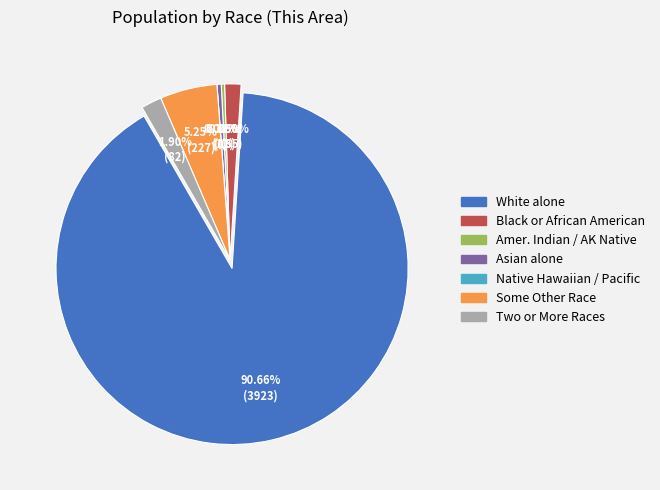

Count the number of slices in the pie.

7